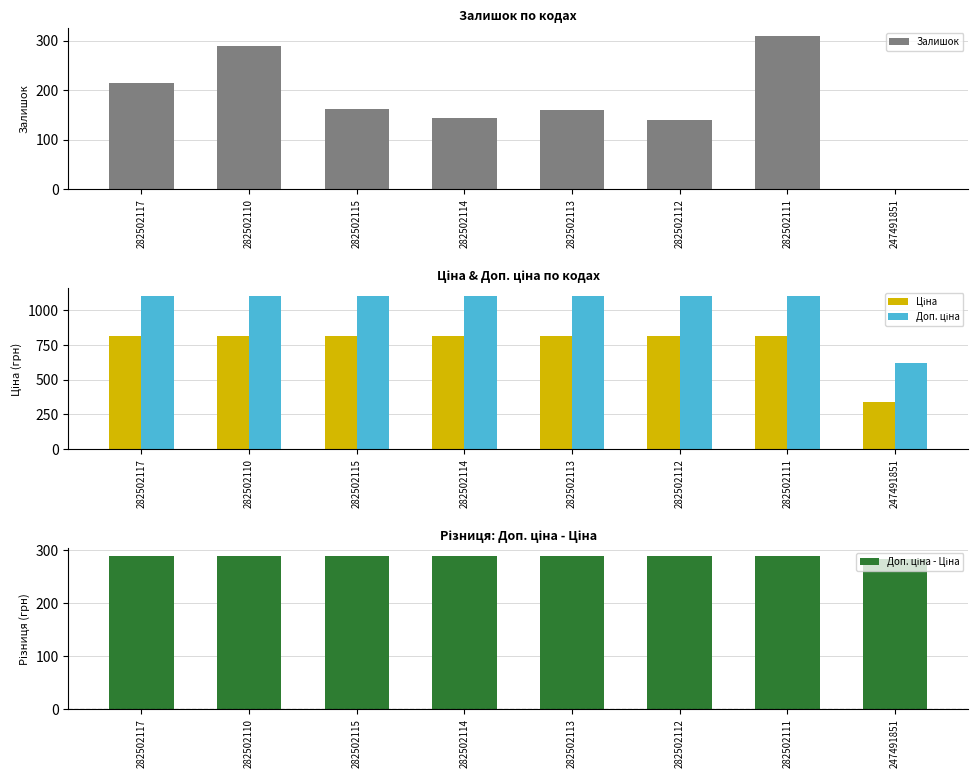

Rank the series by their maximum value, from lowest to highest.

Доп. ціна - Ціна, Залишок, Ціна, Доп. ціна